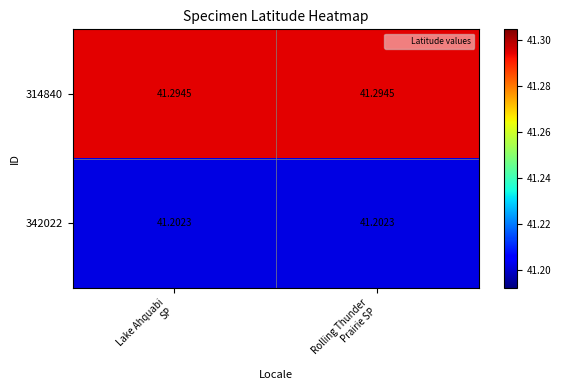

What is the minimum value shown in the chart?

41.2